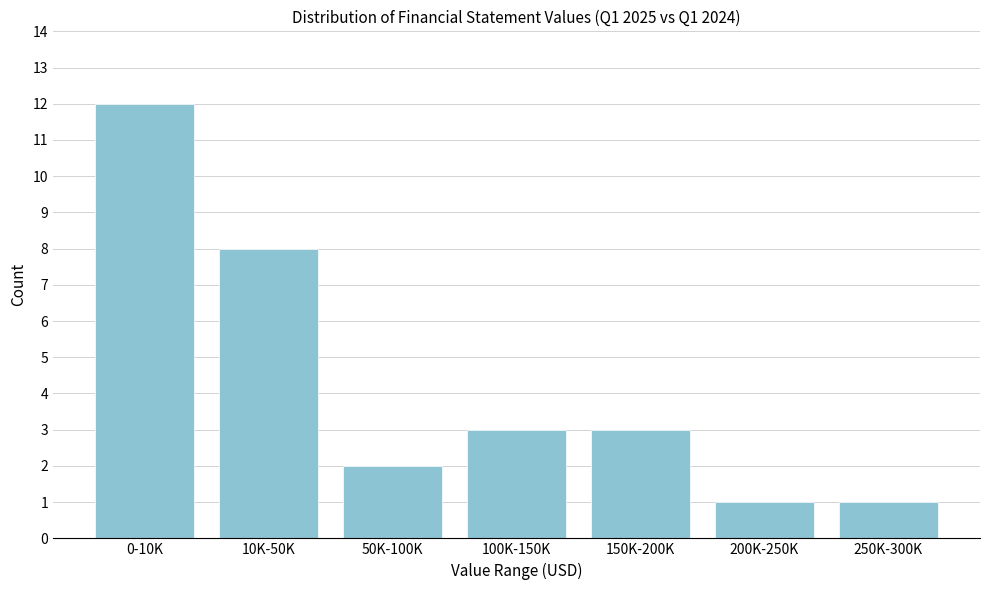

Reading left to right, extract all data points from this chart.

0-10K=12	10K-50K=8	50K-100K=2	100K-150K=3	150K-200K=3	200K-250K=1	250K-300K=1